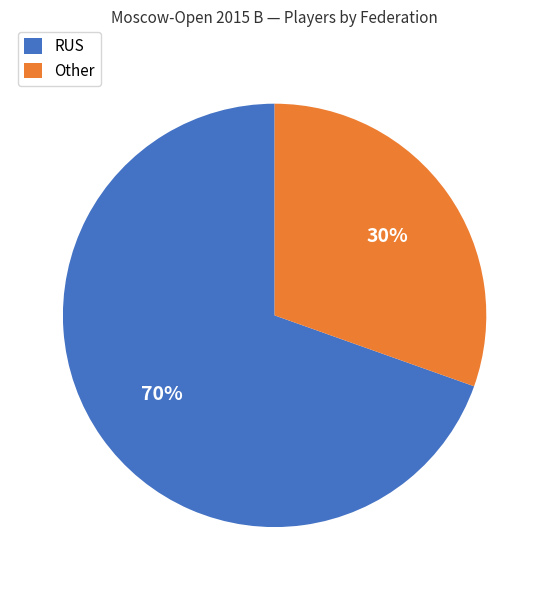

Which has a higher value, Other or RUS?

RUS